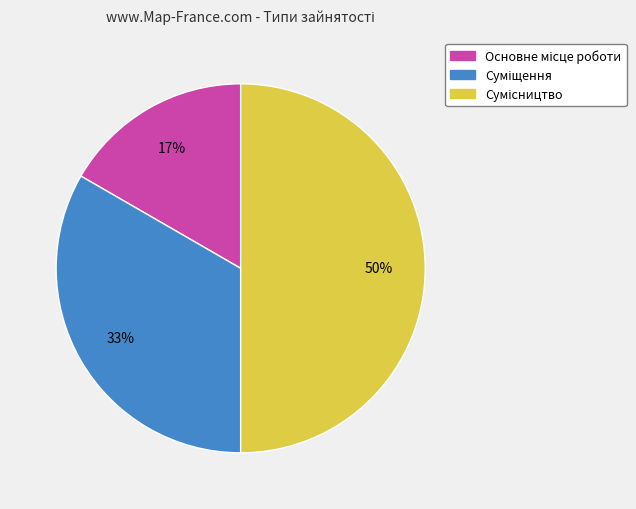

To the nearest percent, what is the average slice percentage?

33%